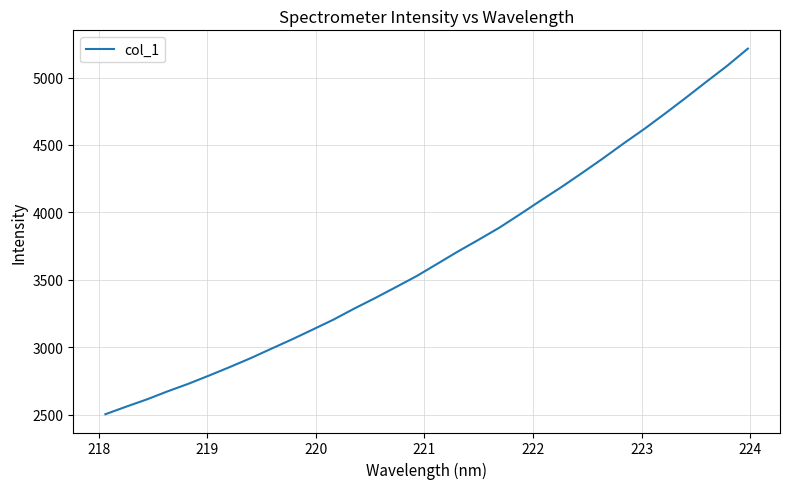

True or false: the data has more than 0 interior local peaks.

False